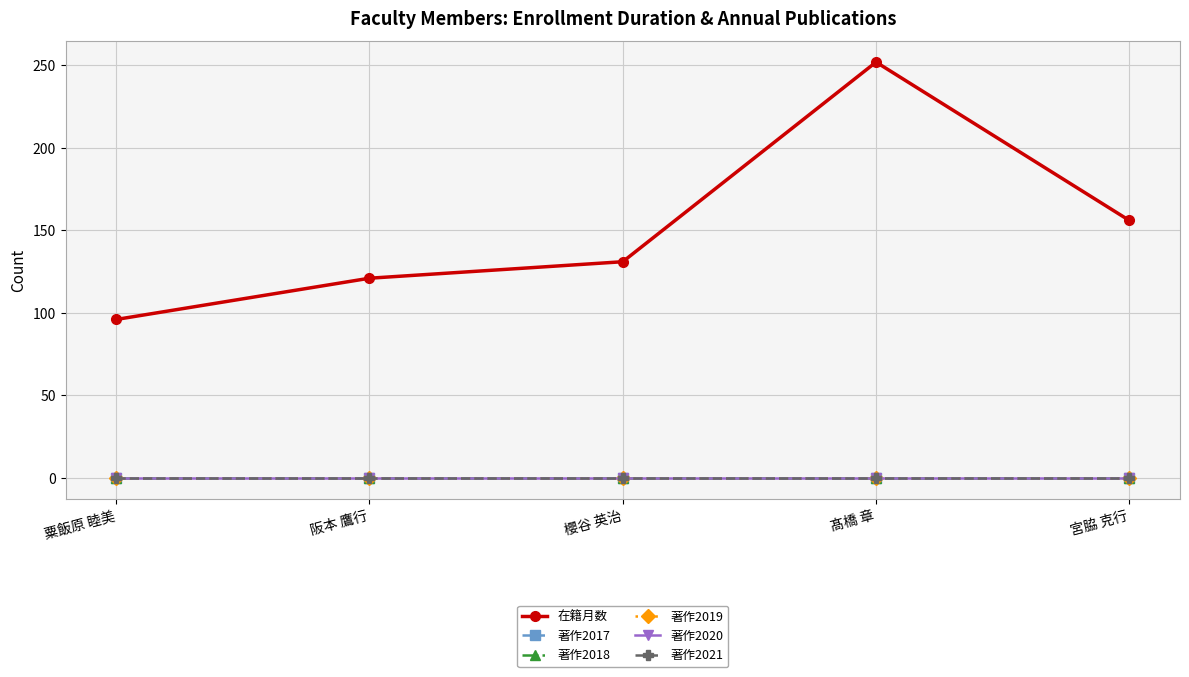

Rank the series at 宮脇 克行 from lowest to highest value.

著作2017, 著作2018, 著作2019, 著作2020, 著作2021, 在籍月数